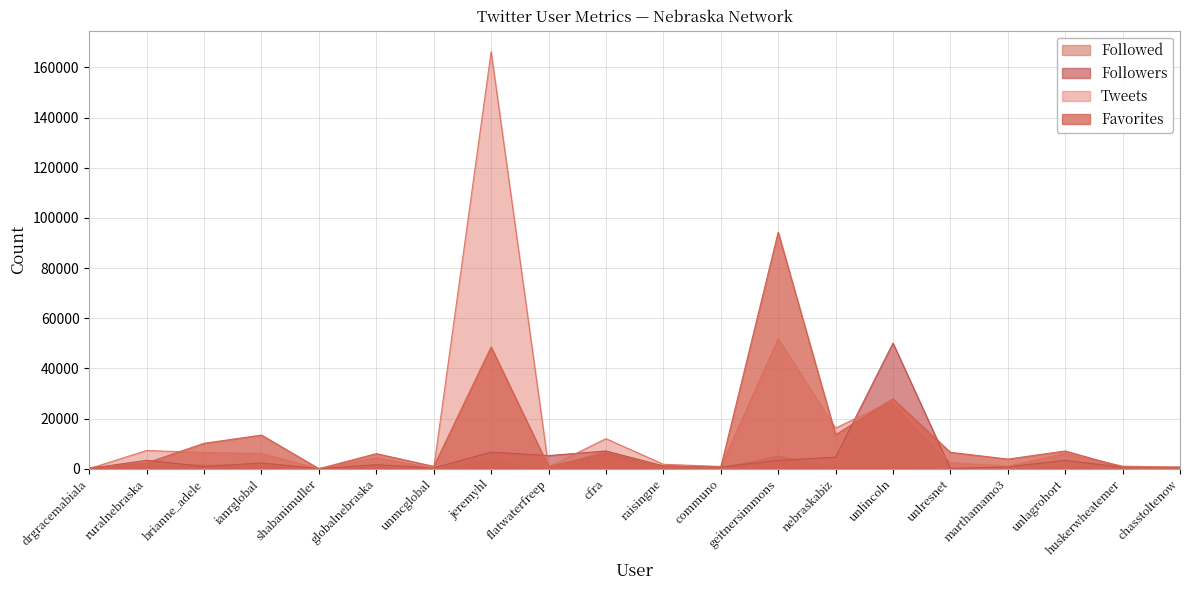

What is the approximate value of Tweets at nebraskabiz?

16194